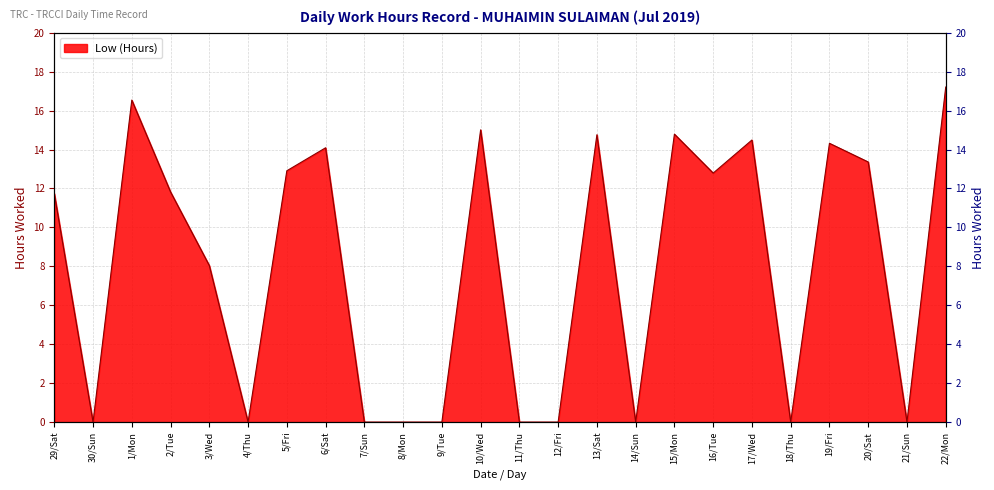

What position from the left is 6/Sat?

8